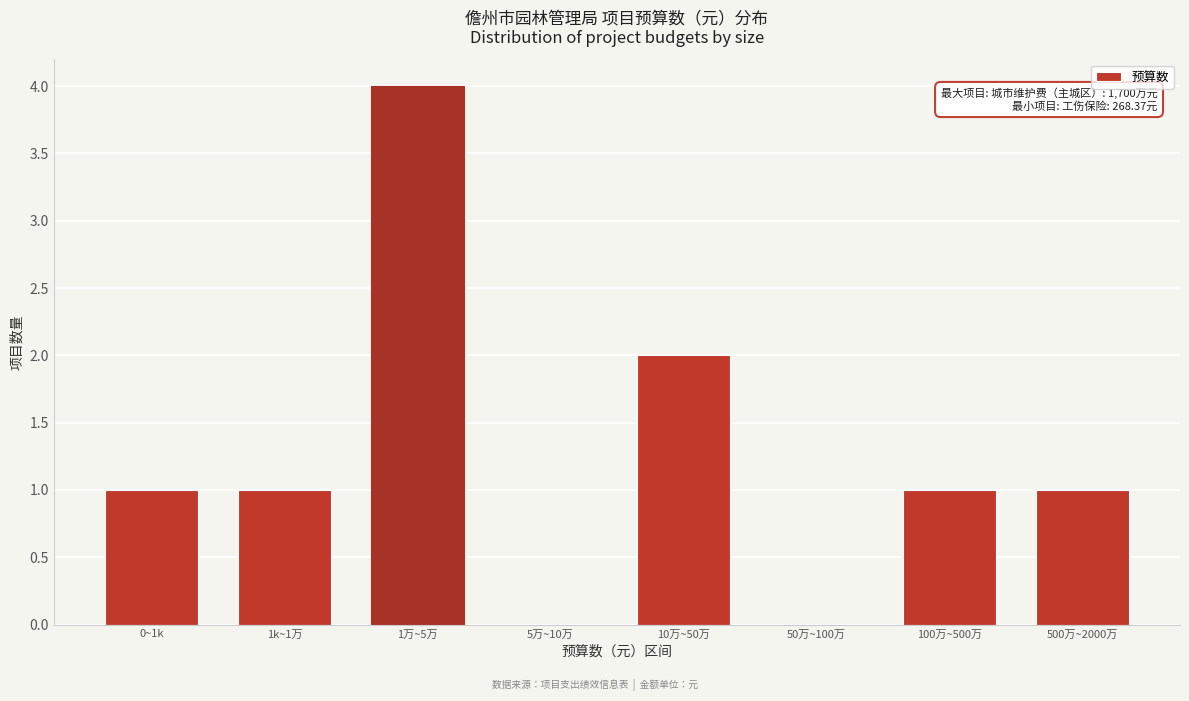

Reading left to right, what are all the values shown in this chart?

0~1k=1	1k~1万=1	1万~5万=4	5万~10万=0	10万~50万=2	50万~100万=0	100万~500万=1	500万~2000万=1